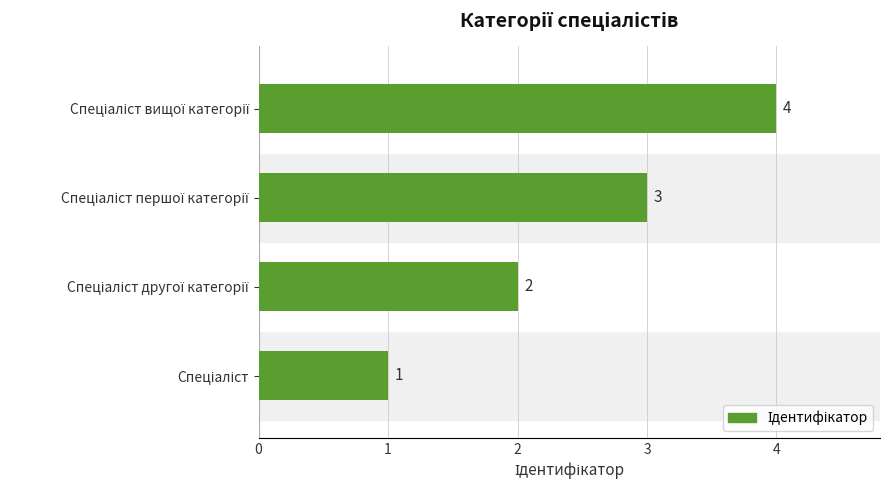

What is the greatest value displayed?

4